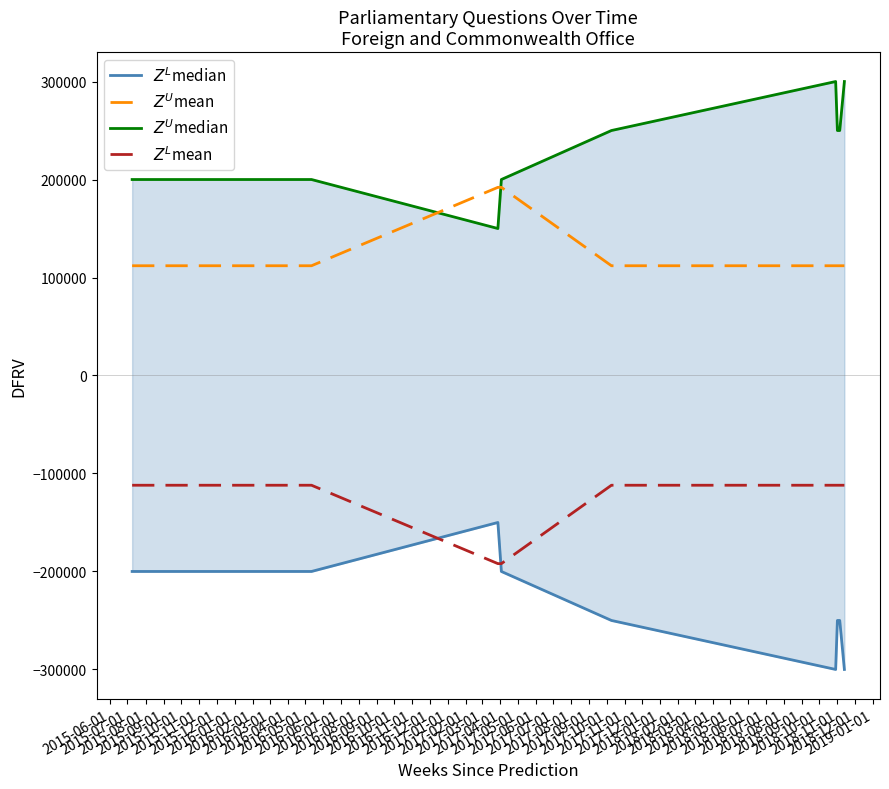

Does the chart display data point markers on the line(s)?

No